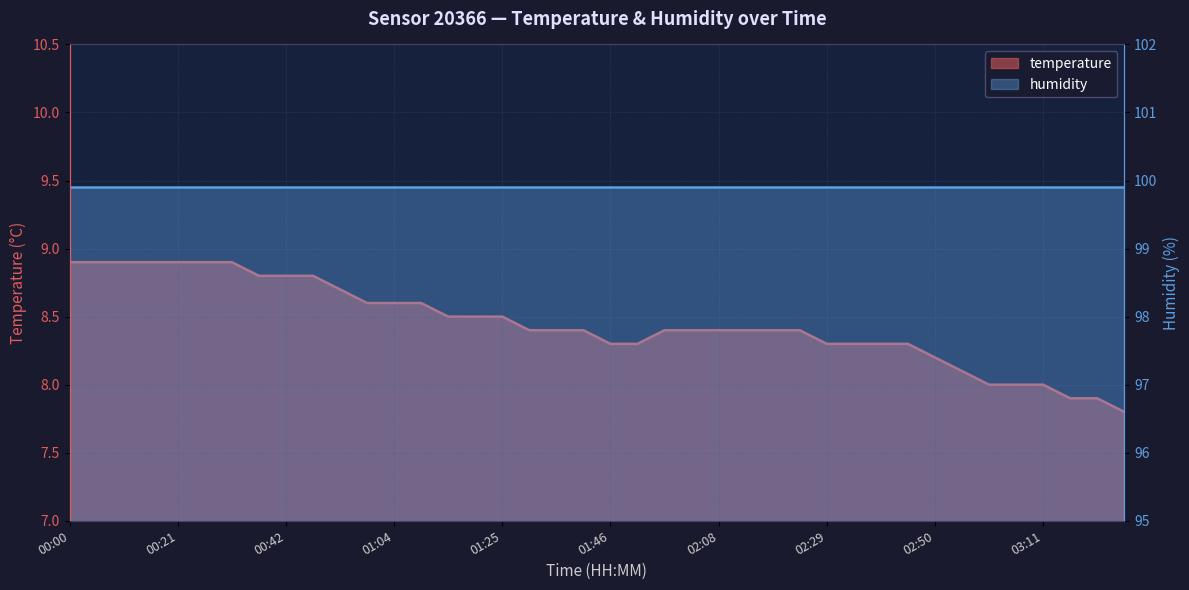

What is the label of the 39th point from the left?

03:22